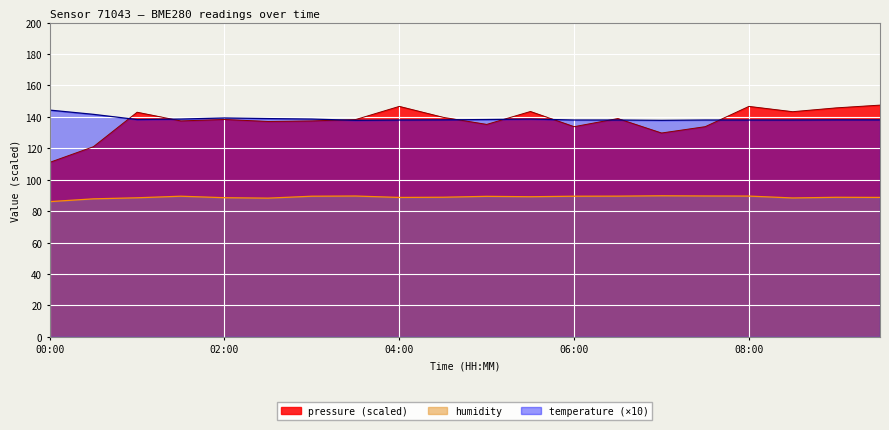

Reading left to right, list all the values displayed in this chart.

pressure: 111.0	121.0	142.9	137.4	138.3	137.1	137.4	138.3	146.7	139.7	135.2	143.4	133.8	138.9	129.7	133.8	146.7	143.3	145.7	147.5
humidity: 86.1	87.8	88.5	89.5	88.5	88.3	89.5	89.6	88.7	88.8	89.4	89.2	89.5	89.5	89.8	89.7	89.6	88.4	88.8	88.7
temperature: 144.3	141.6	138.3	138.6	139.3	138.9	138.6	137.8	138.0	138.1	138.3	138.6	138.0	138.0	137.8	138.0	138.0	138.0	138.1	138.1